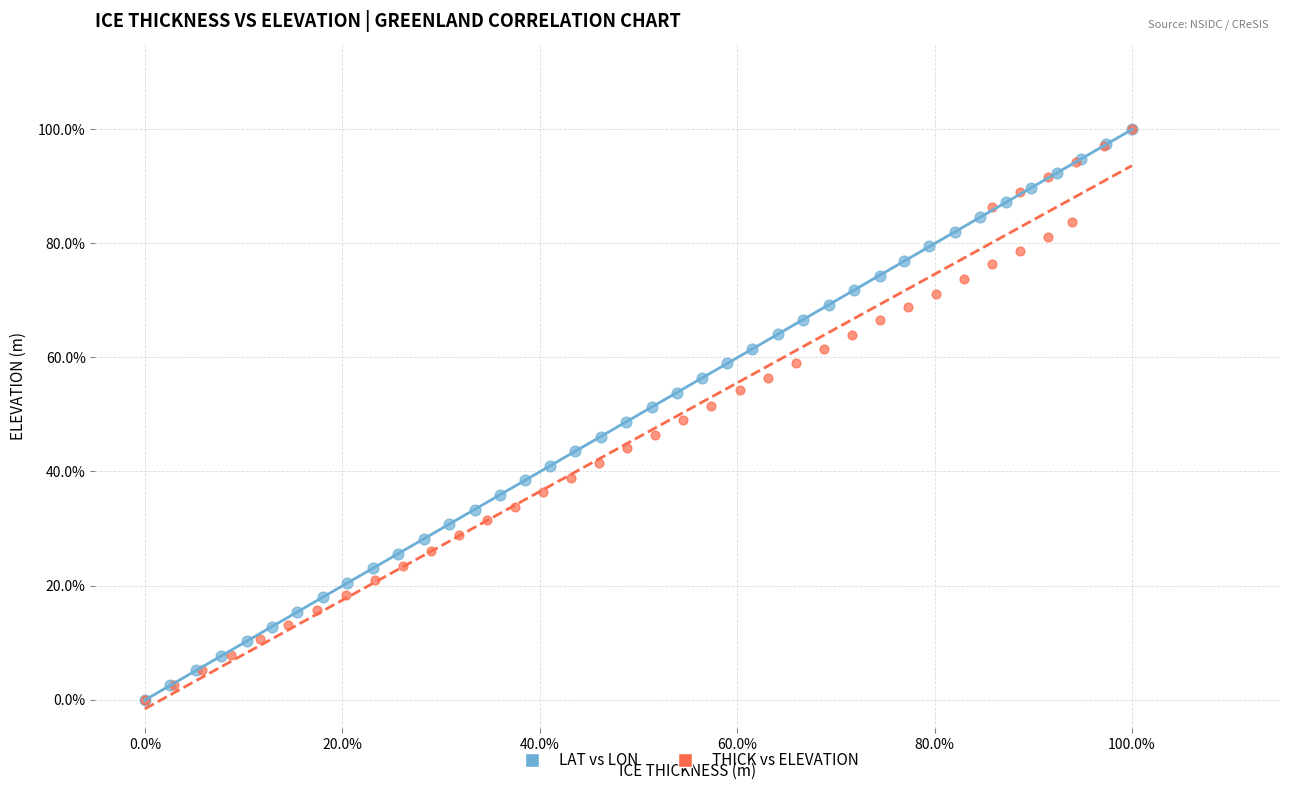

What are all the series names shown in the legend?

LAT vs LON, THICK vs ELEVATION